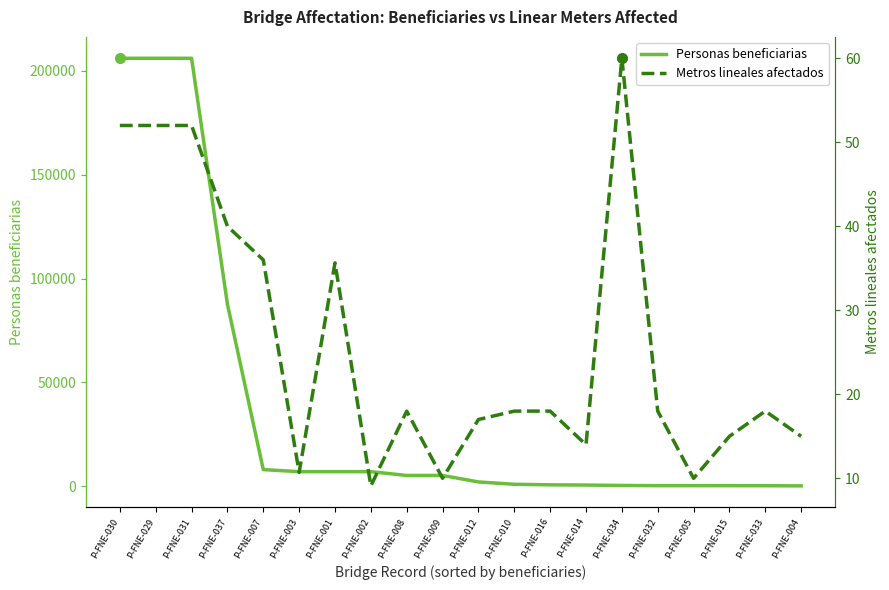

How many distinct data groups are displayed?

2